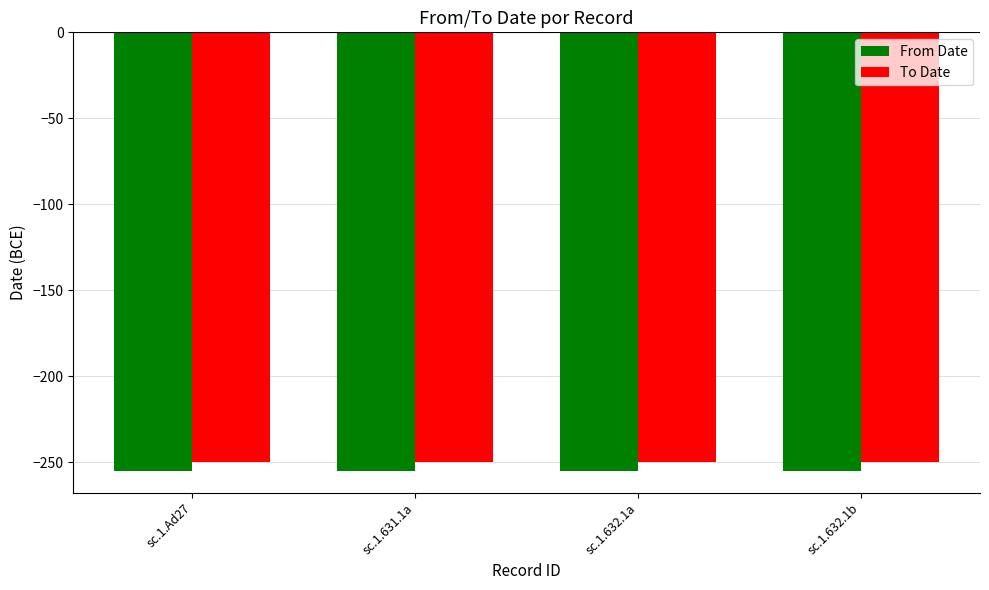

What is the value of the From Date bar at the 3rd from the left?

-255